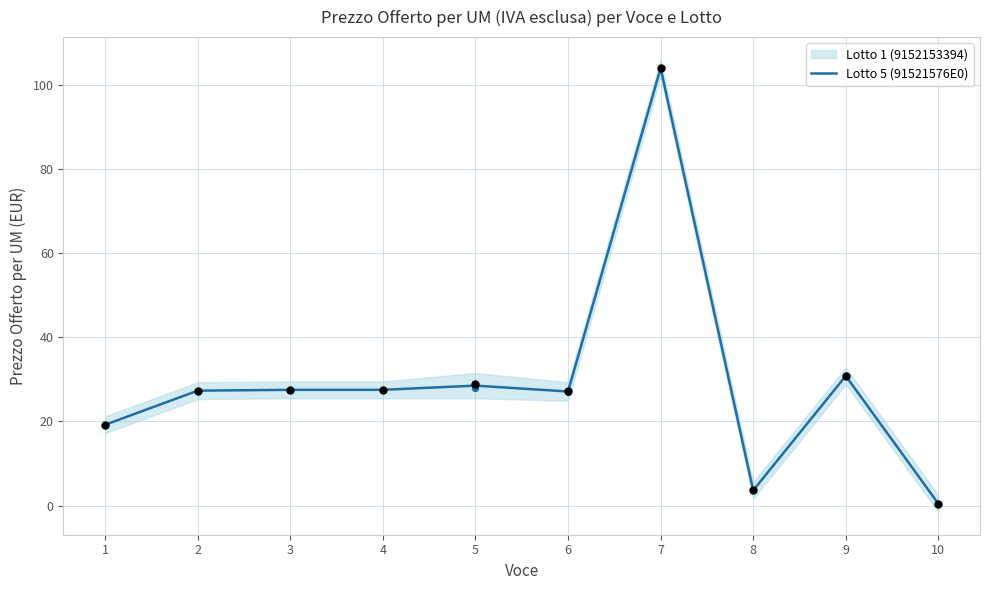

What is the change in value from 1 to 8?

-15.6